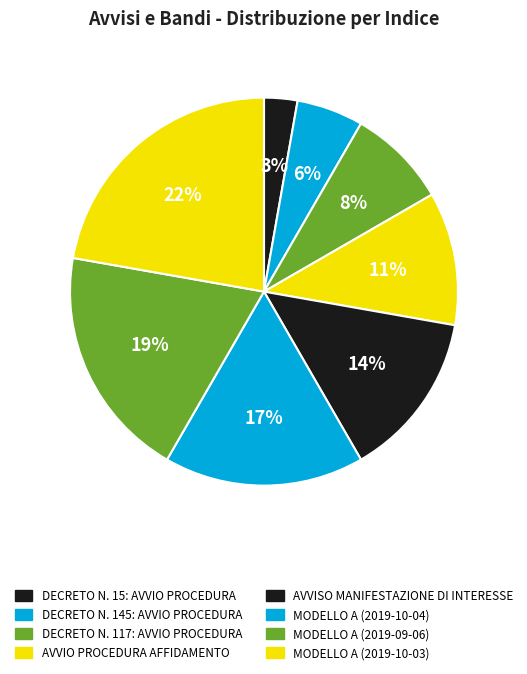

Does any single category account for the majority?

No